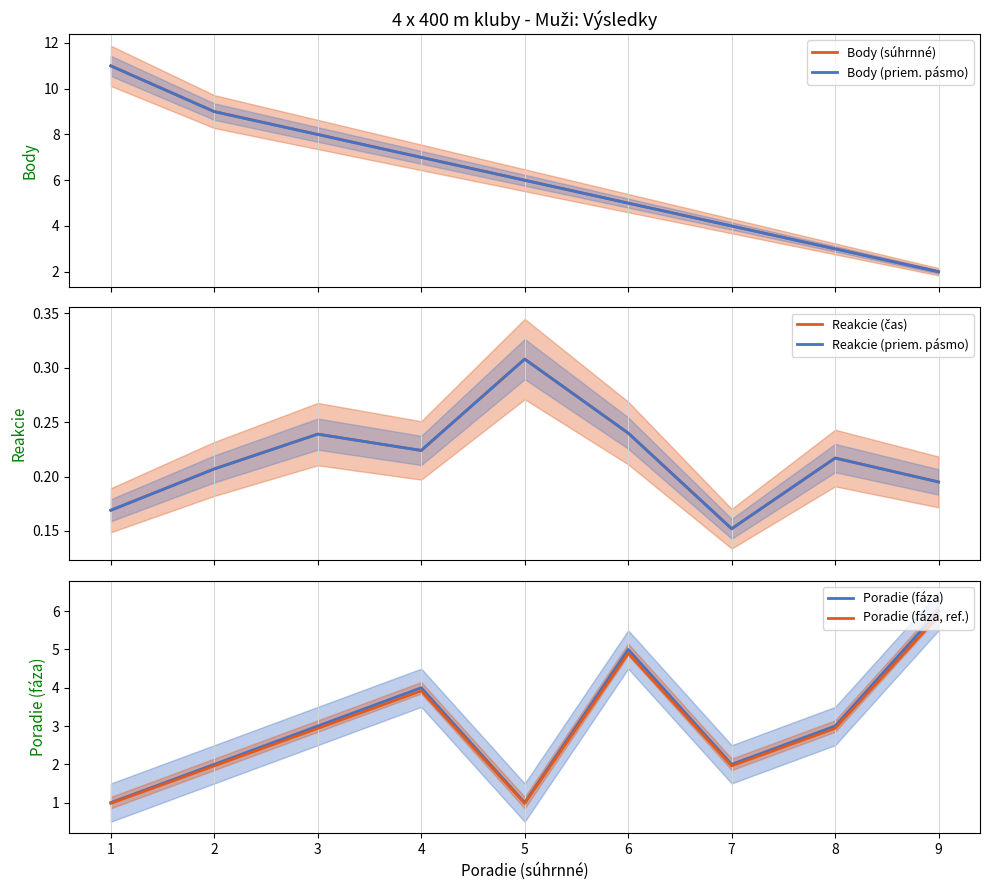

What is the total value across all series at 1?

24.3